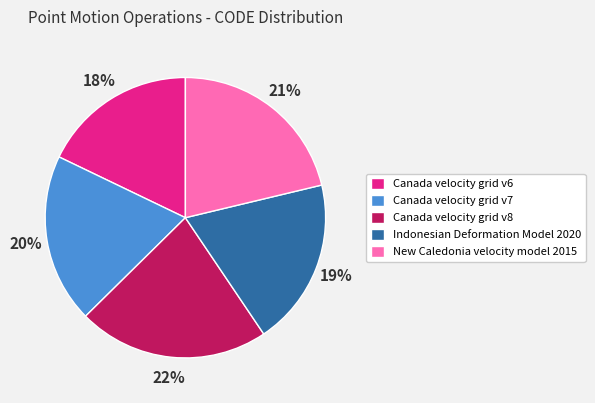

The Indonesian Deformation Model 2020 slice represents 33% of the pie. True or false?

False